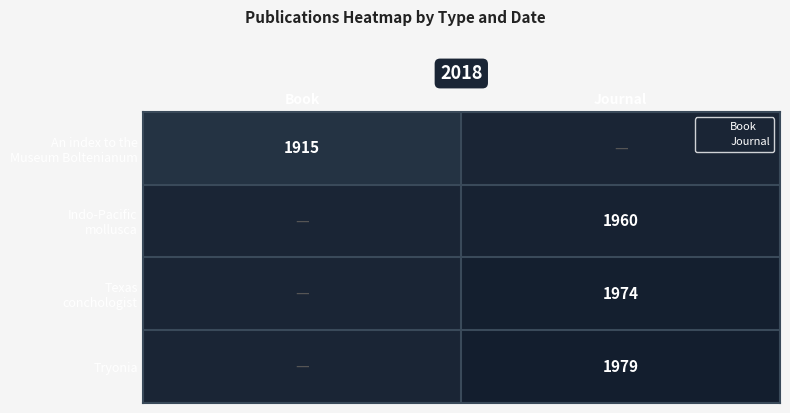

How many distinct data groups are displayed?

4